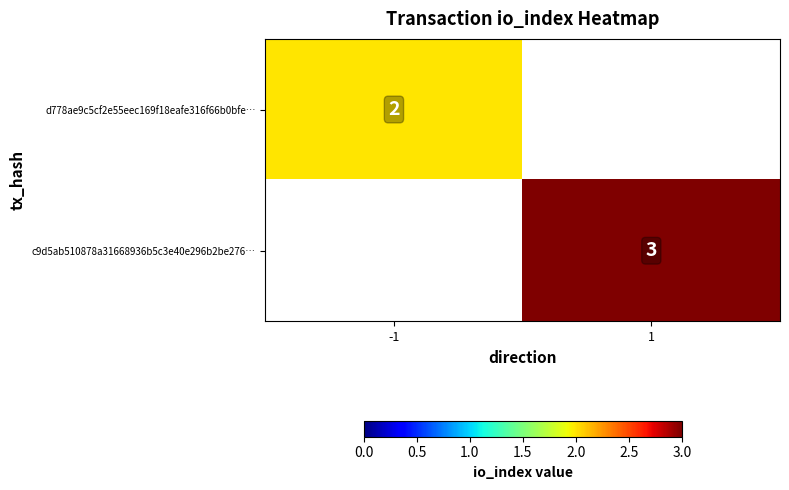

How many data points does each series have?

2